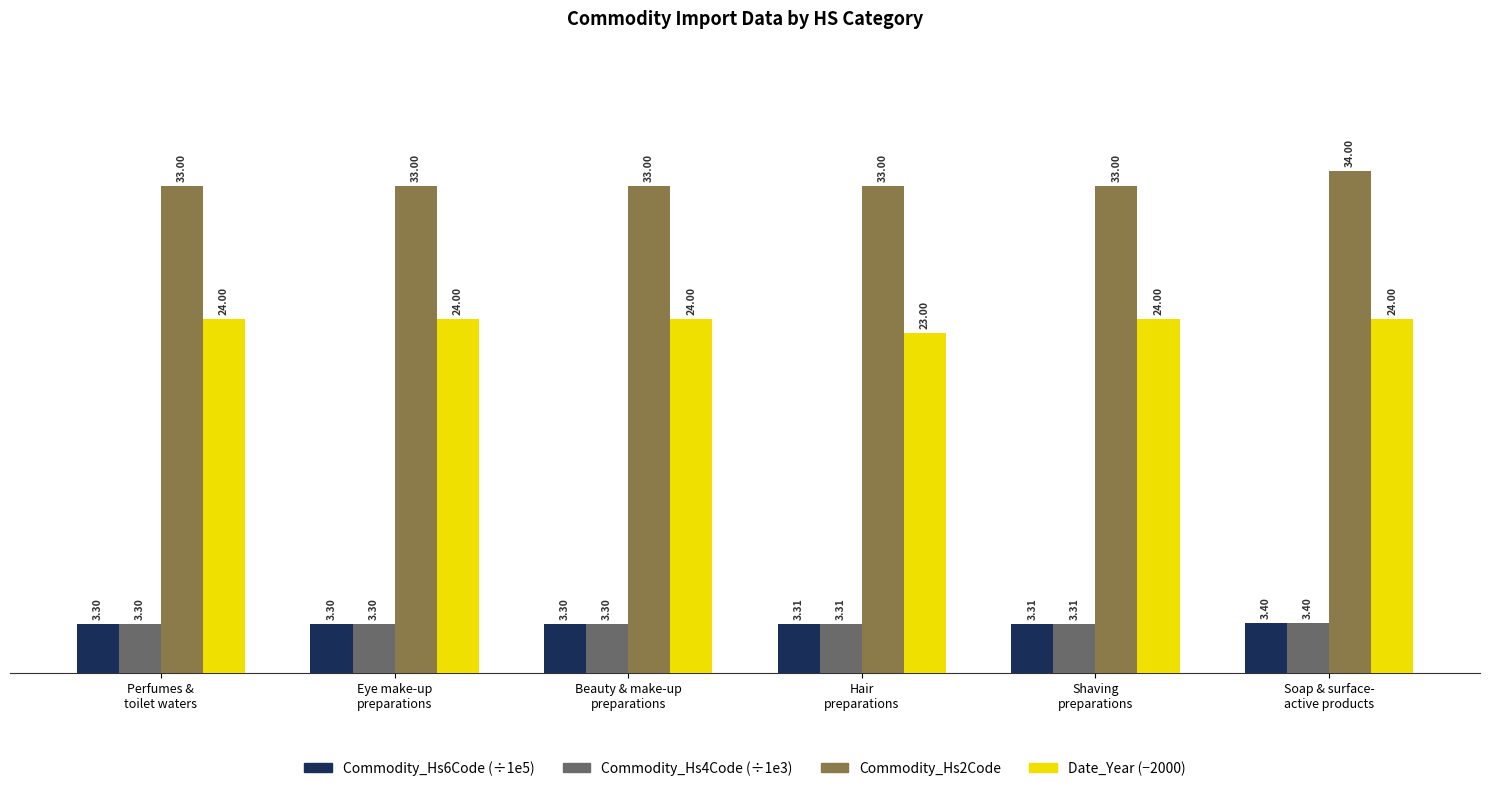

At which category is the sum across all series the highest?

Soap & surface-
active products